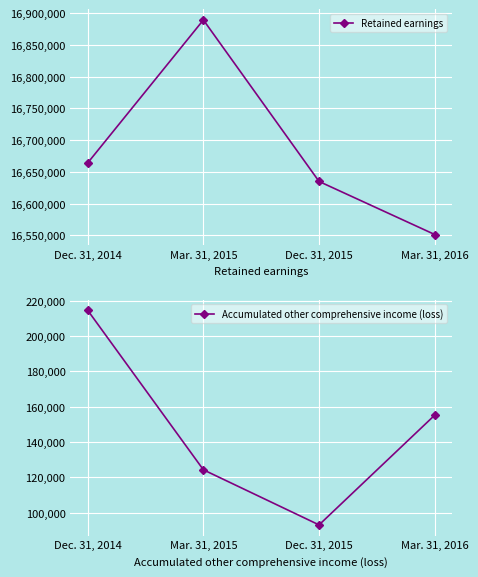

How many lines are shown in the chart?

2